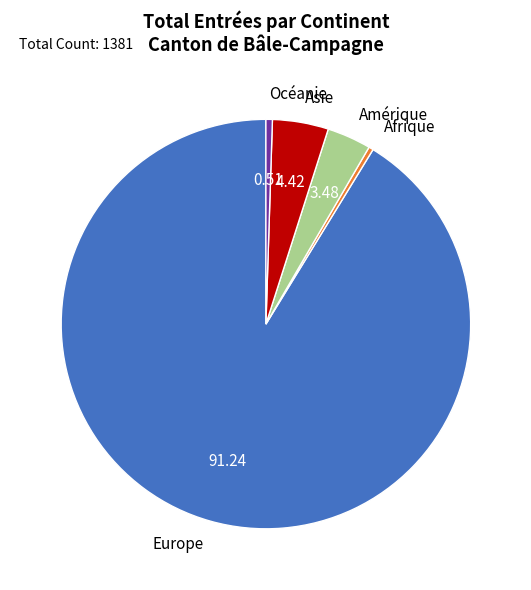

True or false: Europe accounts for 91% of the total.

True